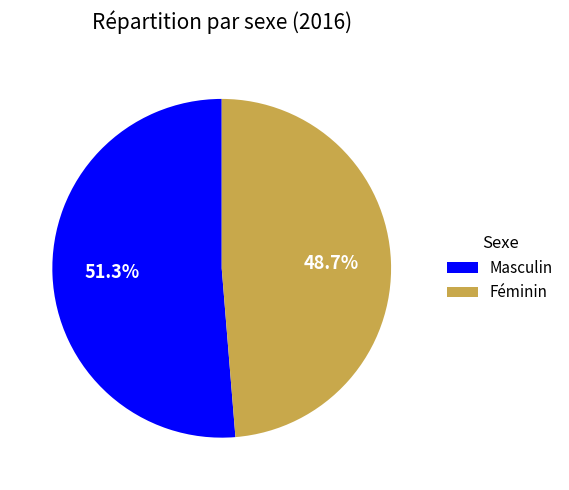

Which category accounts for the majority?

Masculin